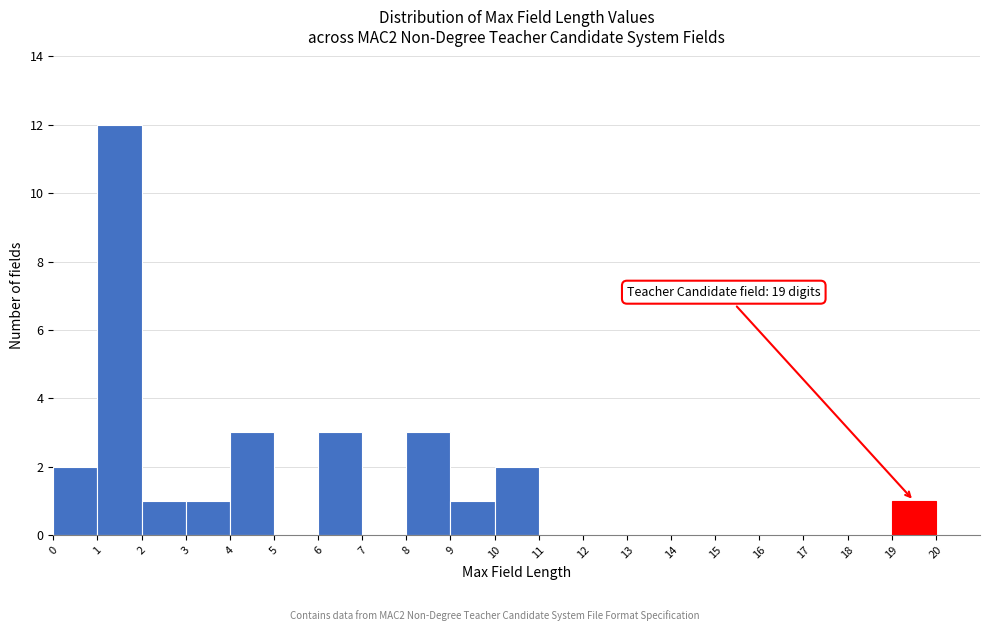

Which range on the x-axis has the tallest bar?

1 to 2